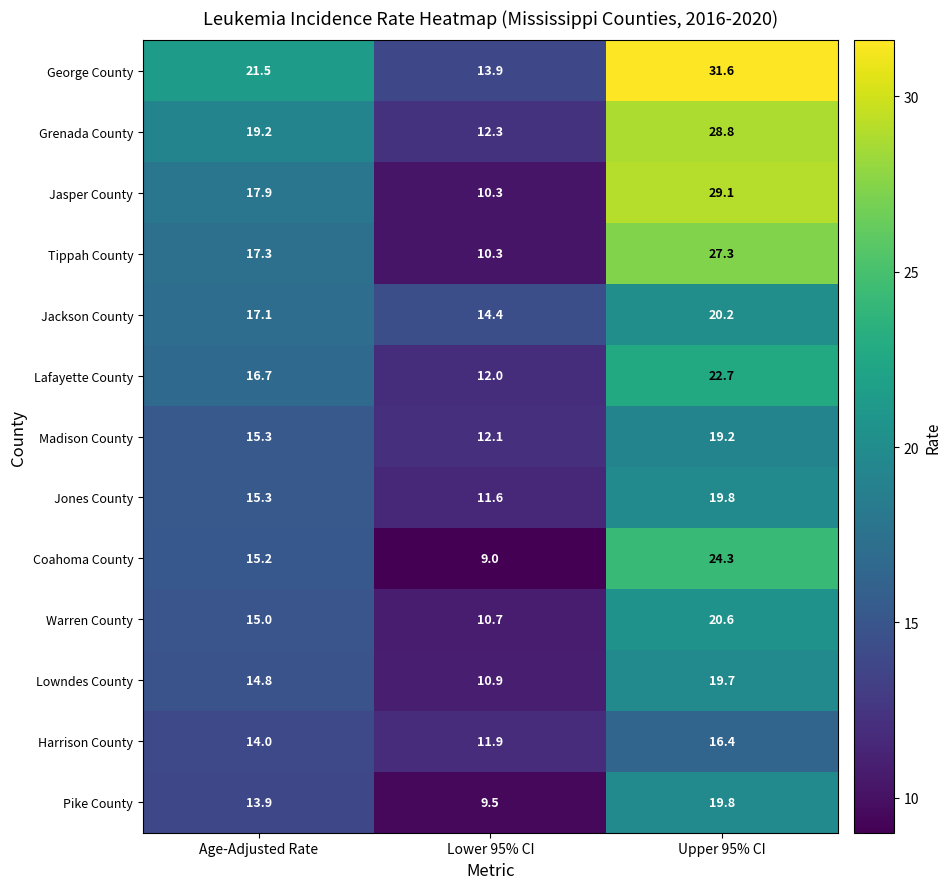

Which series has the largest range (max minus min)?

Jasper County